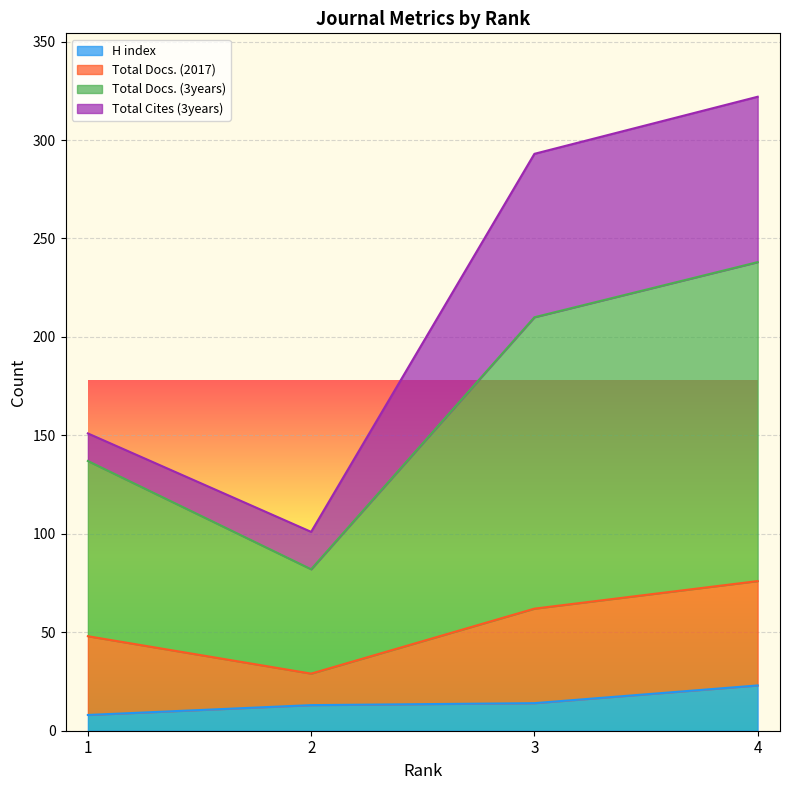

True or false: Total Docs. (3years) has more than 1 interior local peaks.

False